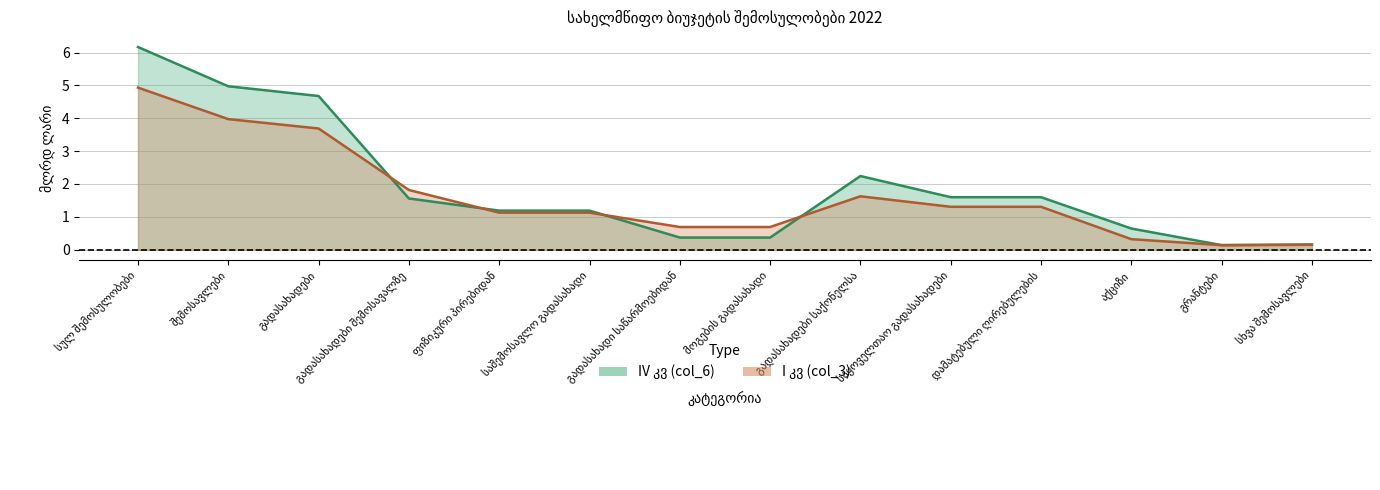

Reading left to right, transcribe all the data shown in this chart.

IV კვ (col_6): სულ შემოსულობები=6.2	შემოსავლები=5.0	გადასახადები=4.7	გადასახადები შემოსავალზე=1.6	ფიზიკური პირებიდან=1.2	საშემოსავლო გადასახადი=1.2	გადასახადი საწარმოებიდან=0.4	მოგების გადასახადი=0.4	გადასახადები საქონელსა=2.2	საყოველთაო გადასახადები=1.6	დამატებული ღირებულების=1.6	აქციზი=0.6	გრანტები=0.1	სხვა შემოსავლები=0.2
I კვ (col_3): სულ შემოსულობები=4.9	შემოსავლები=4.0	გადასახადები=3.7	გადასახადები შემოსავალზე=1.8	ფიზიკური პირებიდან=1.1	საშემოსავლო გადასახადი=1.1	გადასახადი საწარმოებიდან=0.7	მოგების გადასახადი=0.7	გადასახადები საქონელსა=1.6	საყოველთაო გადასახადები=1.3	დამატებული ღირებულების=1.3	აქციზი=0.3	გრანტები=0.1	სხვა შემოსავლები=0.1